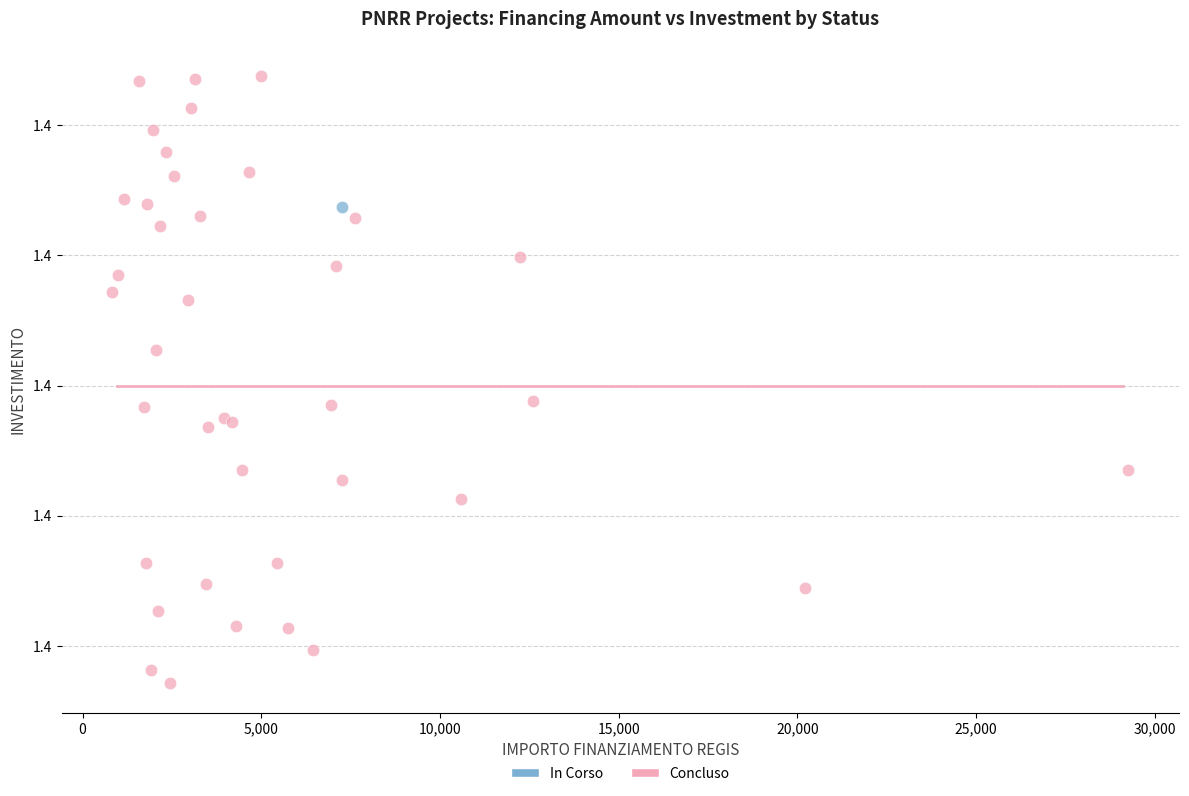

What are all the series names shown in the legend?

In Corso, Concluso